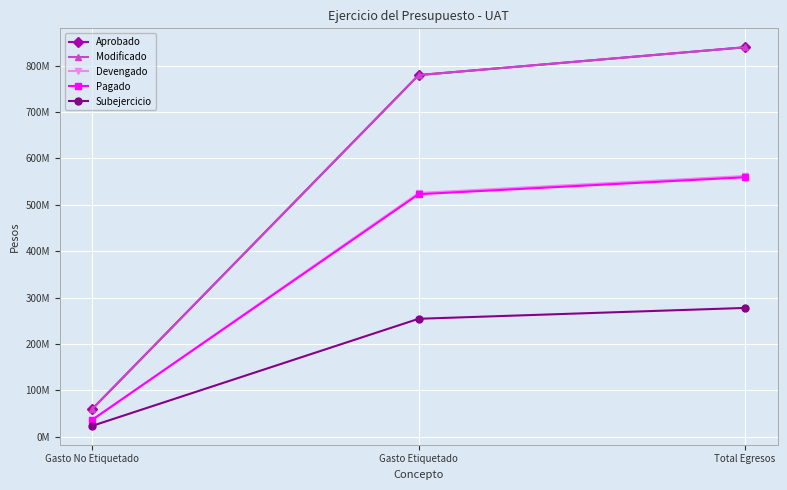

Is this an area chart (filled region under the line)?

No